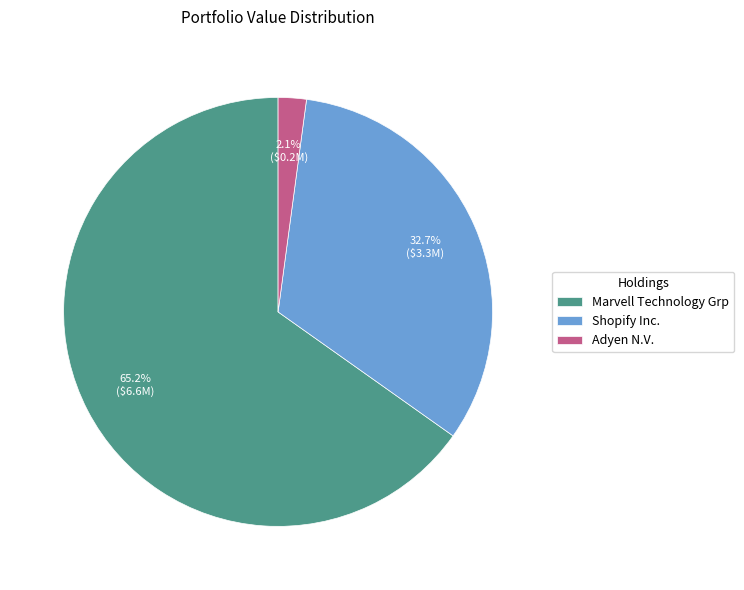

How much of the chart is everything except Marvell Technology Grp?

34.8%